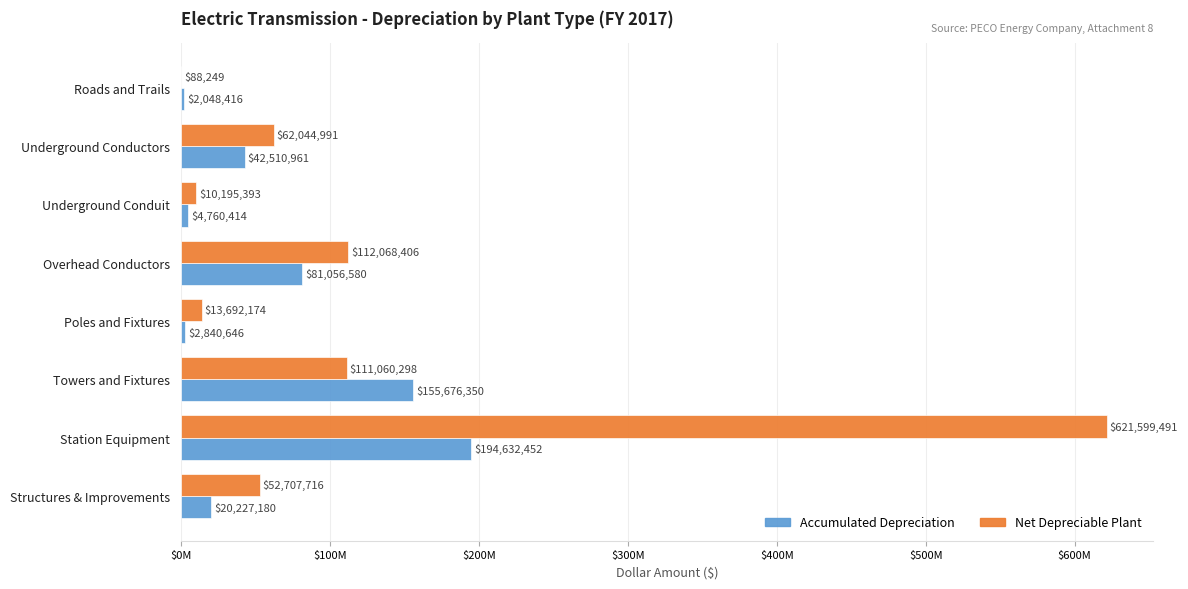

What are all the series names shown in the legend?

Accumulated Depreciation, Net Depreciable Plant